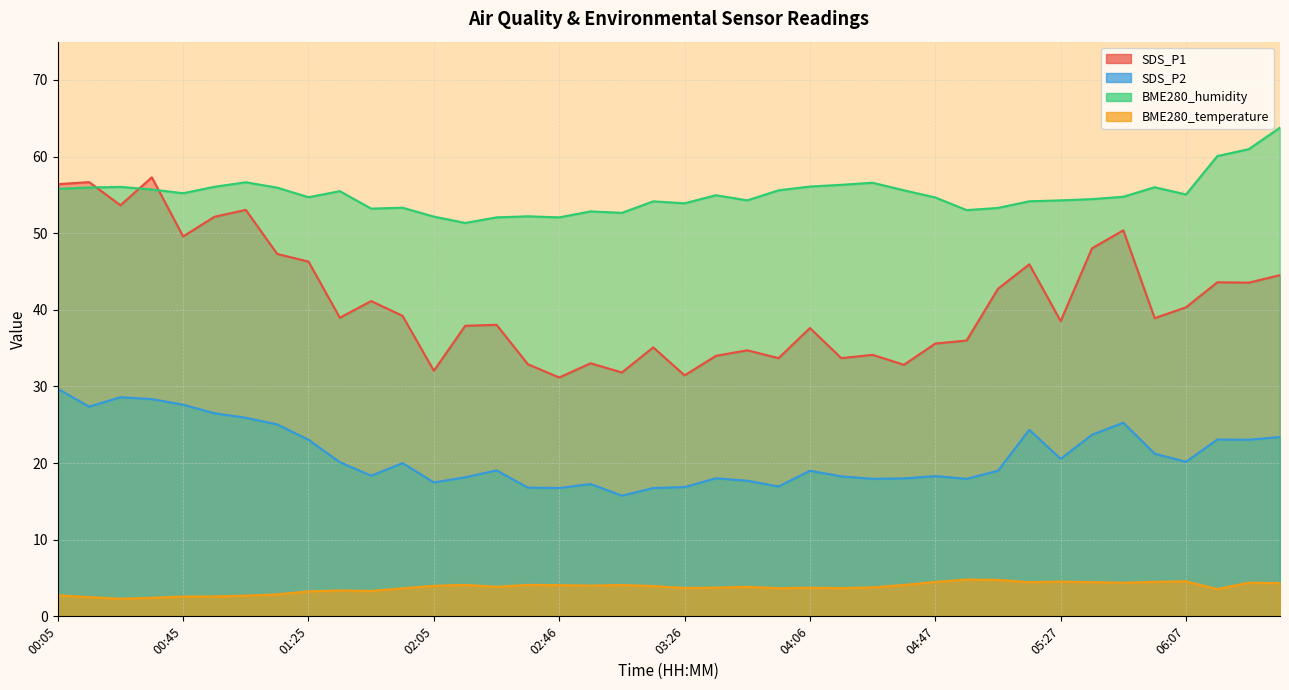

True or false: BME280_temperature and SDS_P1 intersect in this chart.

False